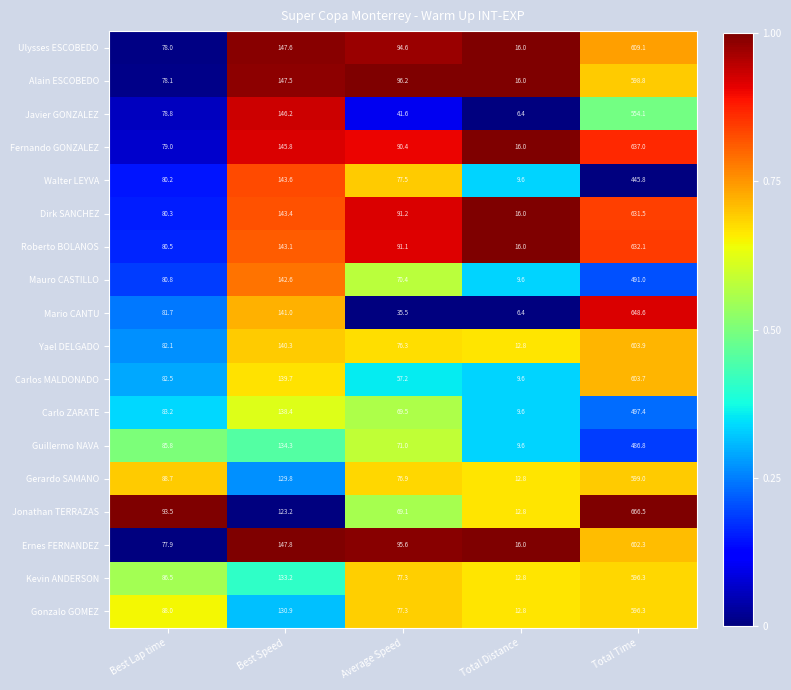

What is the difference between the maximum and minimum values in the Fernando GONZALEZ series?

621.0